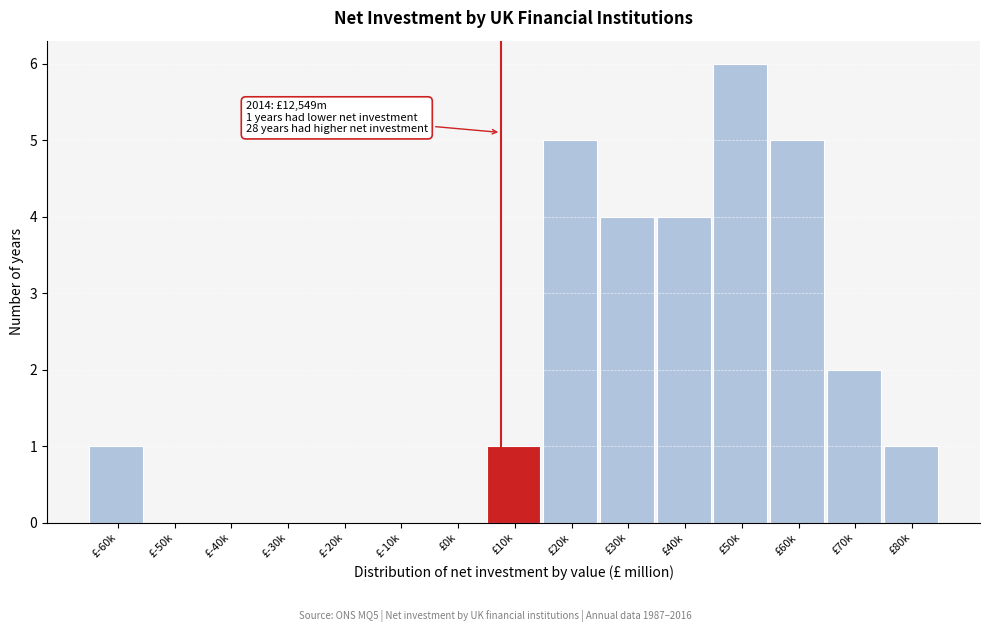

Reading right to left, list all the values displayed in this chart.

£80k=1	£70k=2	£60k=5	£50k=6	£40k=4	£30k=4	£20k=5	£10k=1	£0k=0	£-10k=0	£-20k=0	£-30k=0	£-40k=0	£-50k=0	£-60k=1